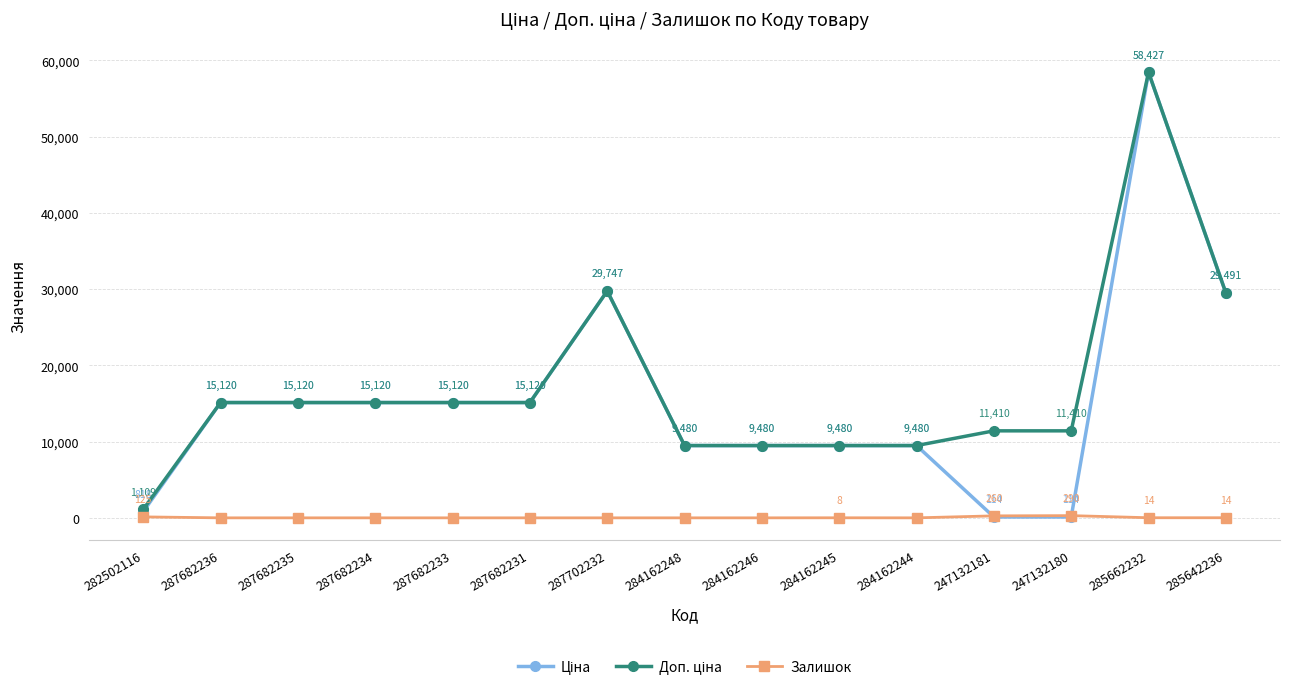

How many lines are shown in the chart?

3